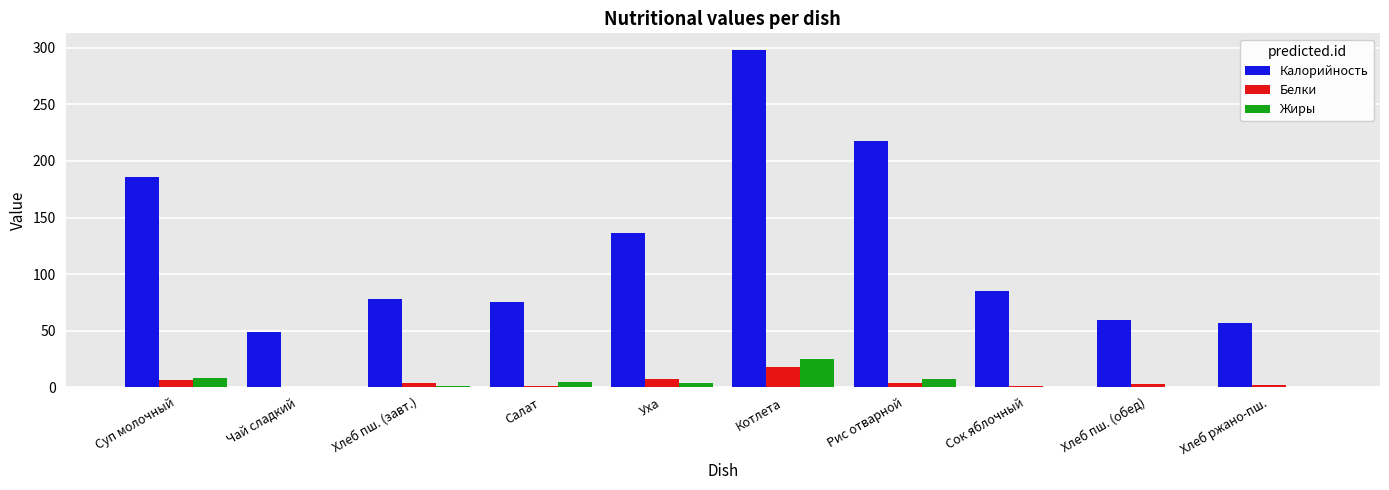

Where does the Калорийность series first go above 85?

Суп молочный